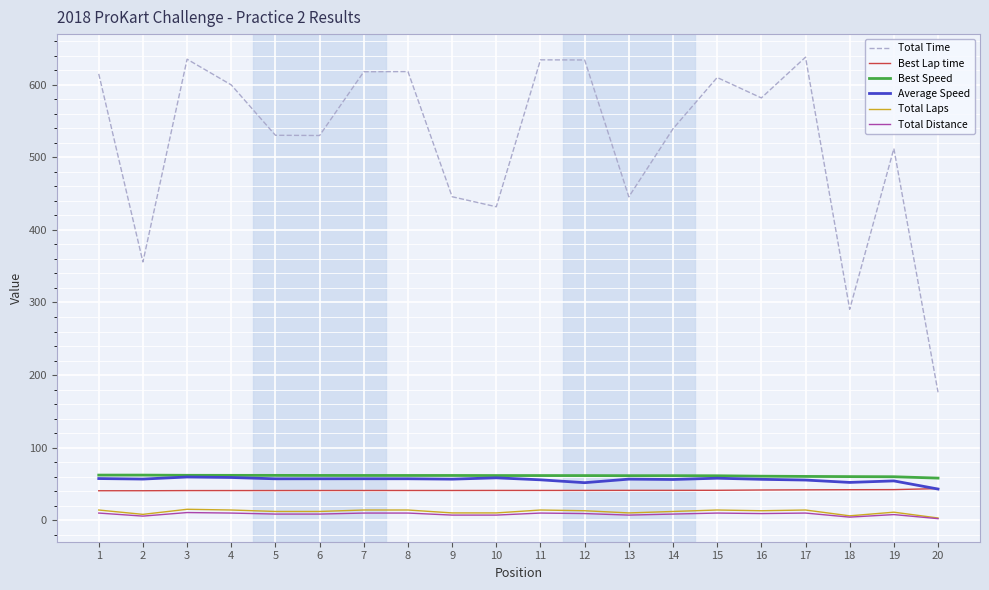

Which series has the largest range (max minus min)?

Total Time